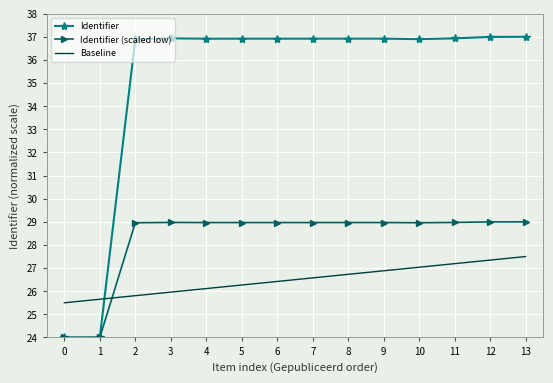

Which series has the largest total across all categories?

Identifier